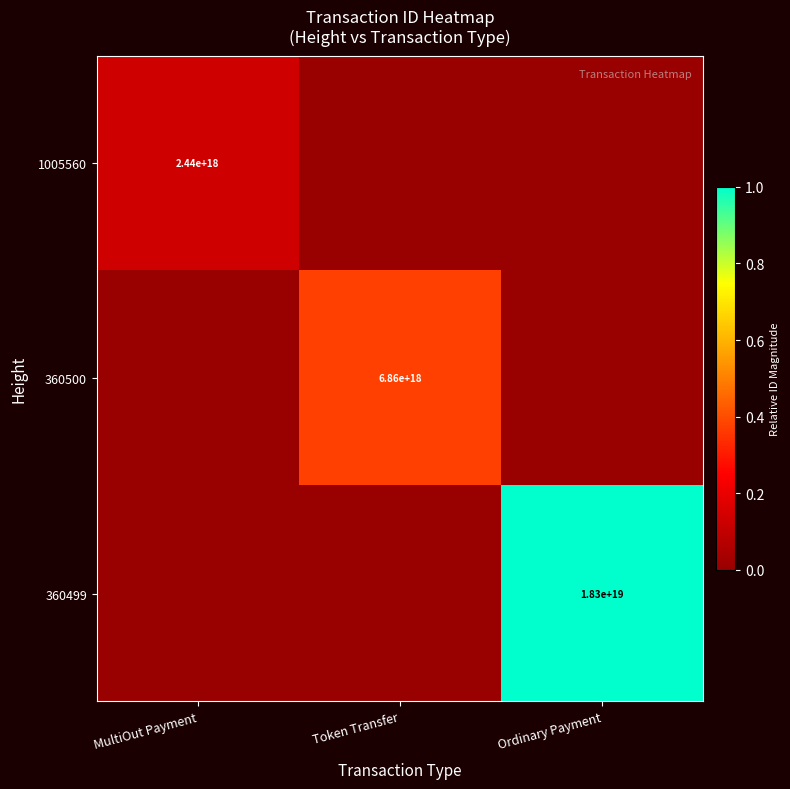

Between Ordinary Payment and Token Transfer, which is larger?

Ordinary Payment